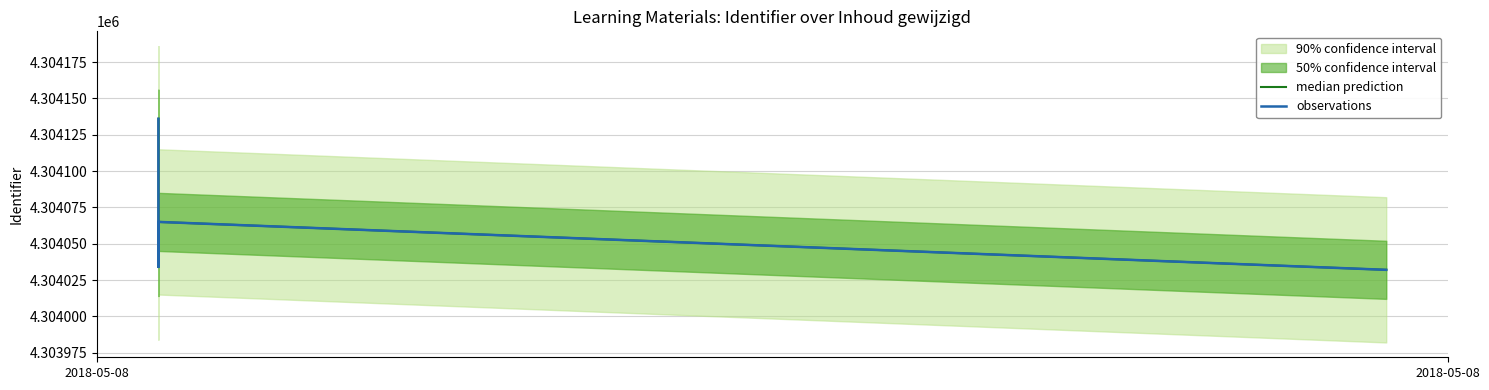

How many lines are shown in the chart?

2